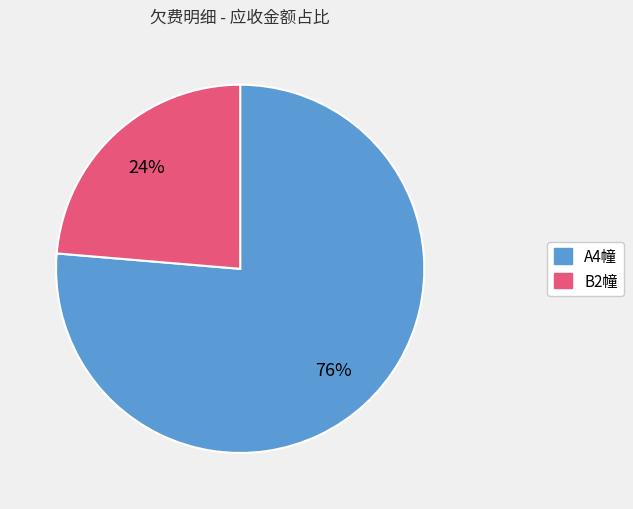

To the nearest percent, what is the average slice percentage?

50%